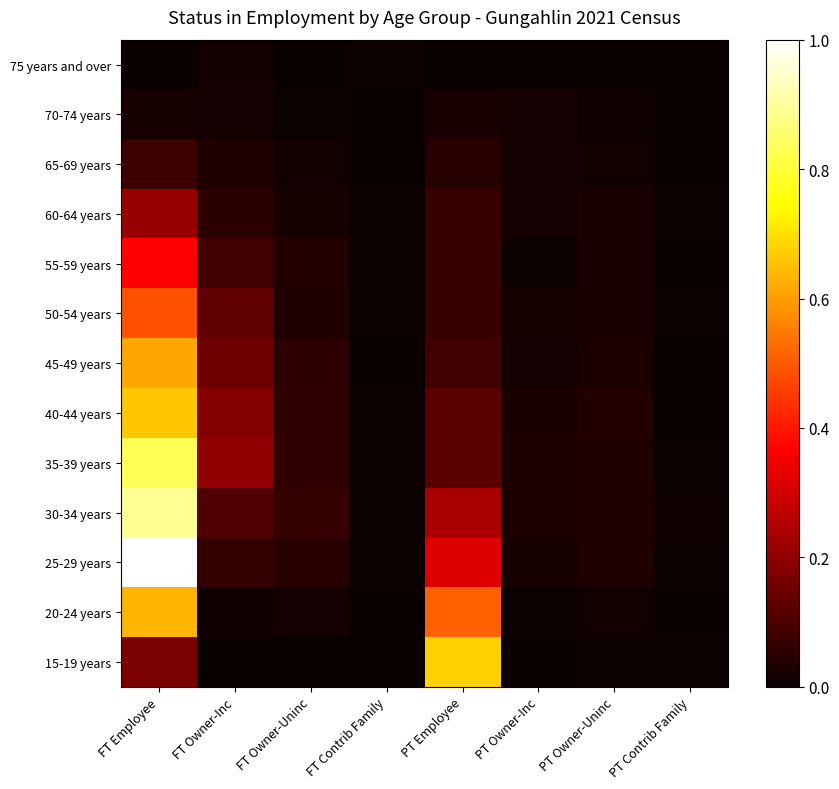

Count the 75 years and over values in the range 0 to 1.

8